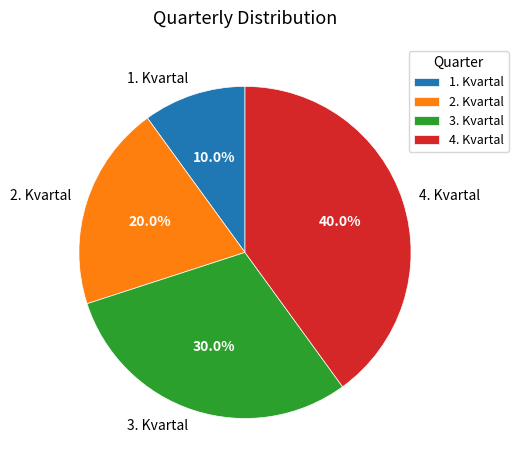

To the nearest percent, what is the combined percentage of 2. Kvartal and 1. Kvartal?

30%